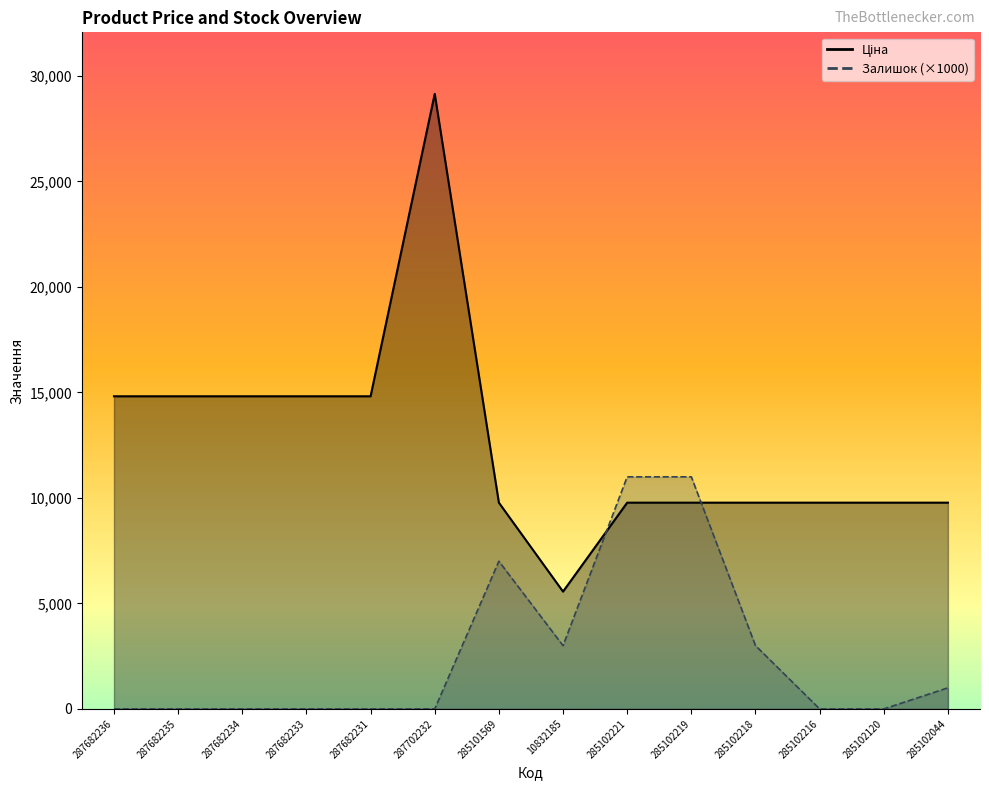

At how many categories does at least one series exceed 432?

14